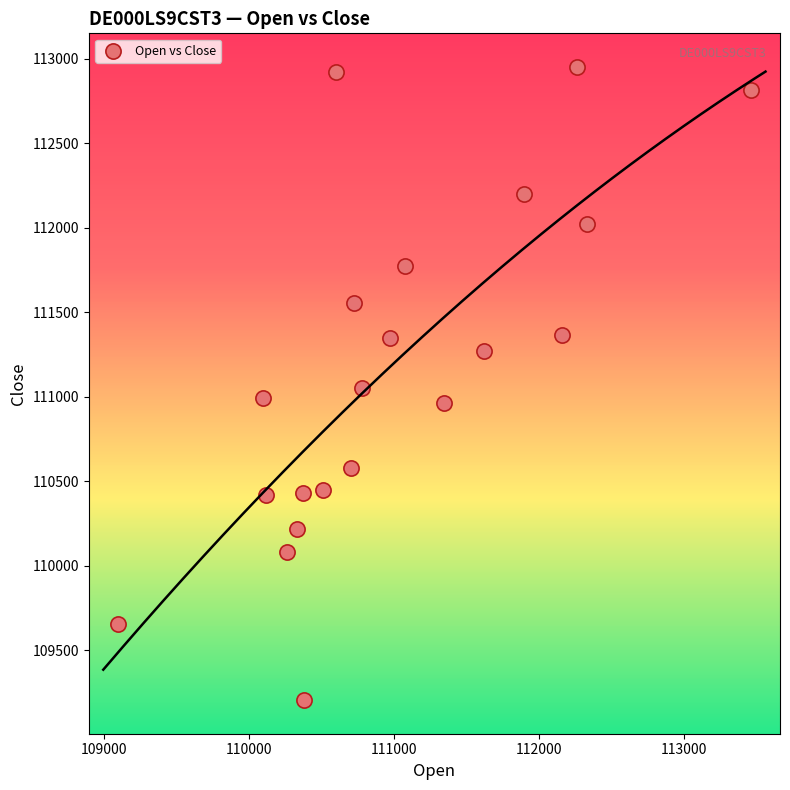

What is the range of X values (max minus min)?

4368